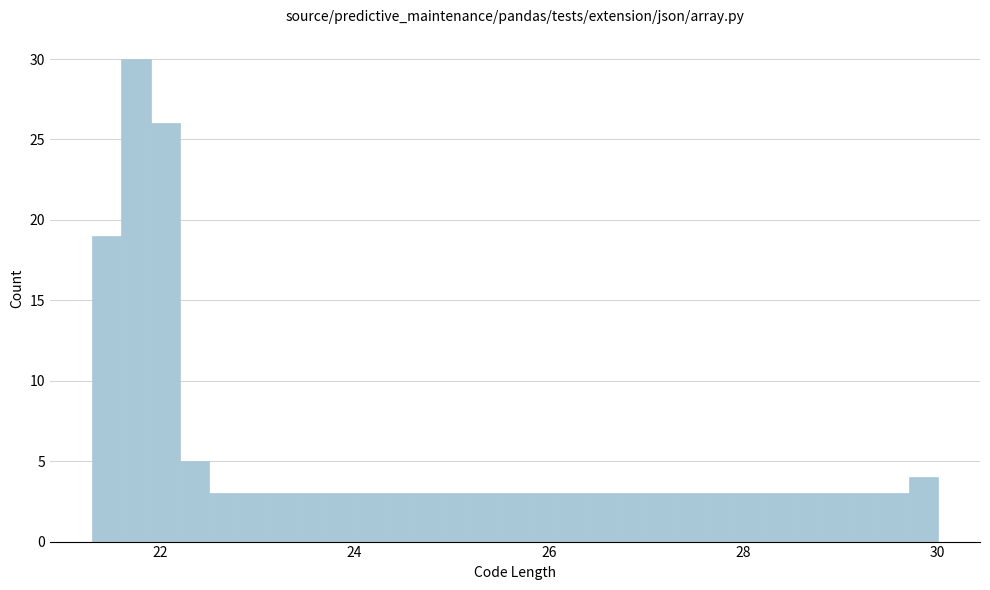

Read against the x-axis, roughly where is the centre of the tallest bar?

21.8